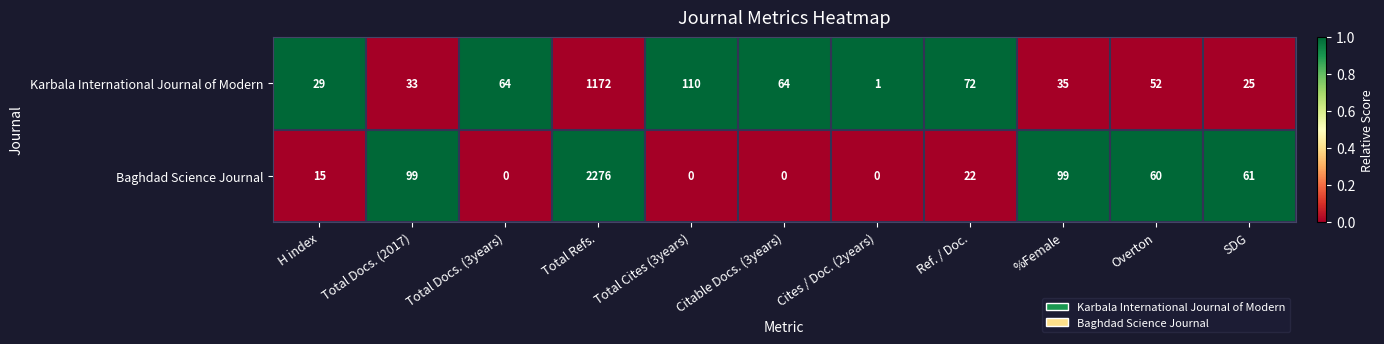

At which label does Baghdad Science Journal first exceed 22?

Total Docs. (2017)